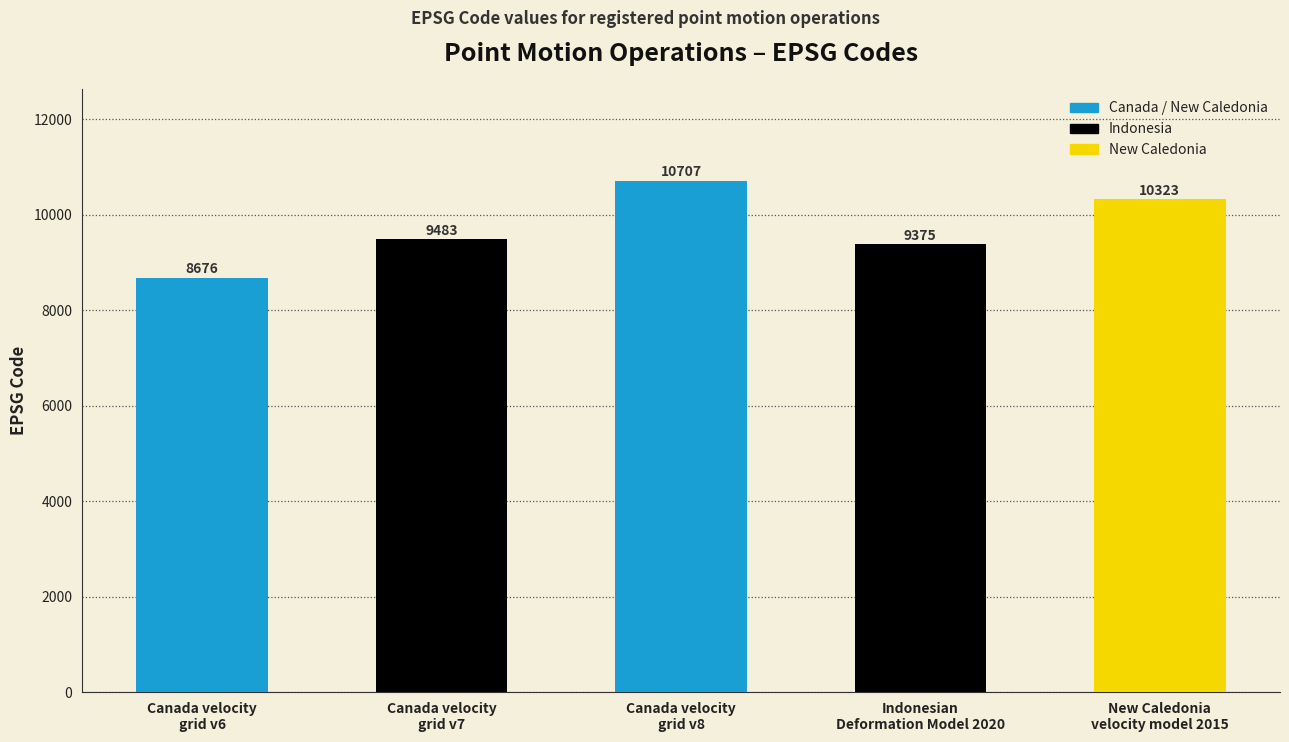

True or false: the data shows 13319 at Canada velocity
grid v6.

False